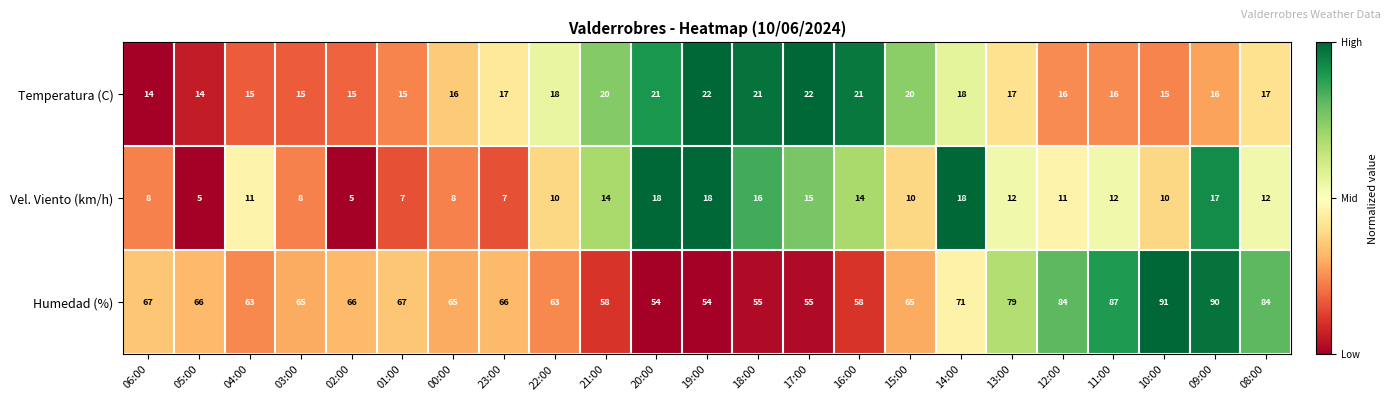

Which series has the largest range (max minus min)?

Humedad (%)